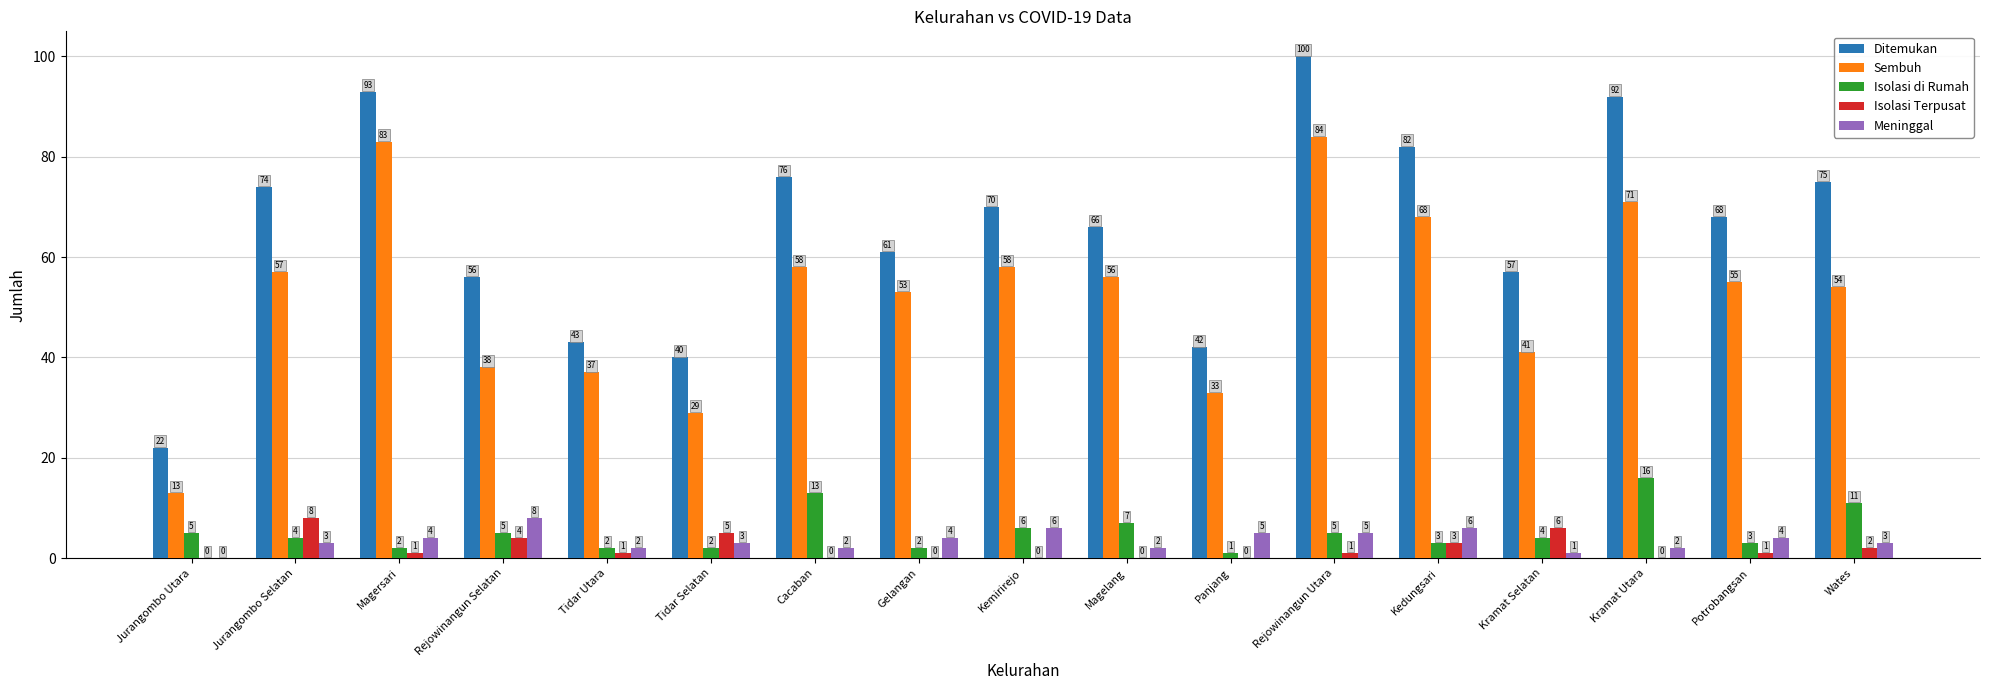

The Isolasi di Rumah series shows 11 at Wates. True or false?

True